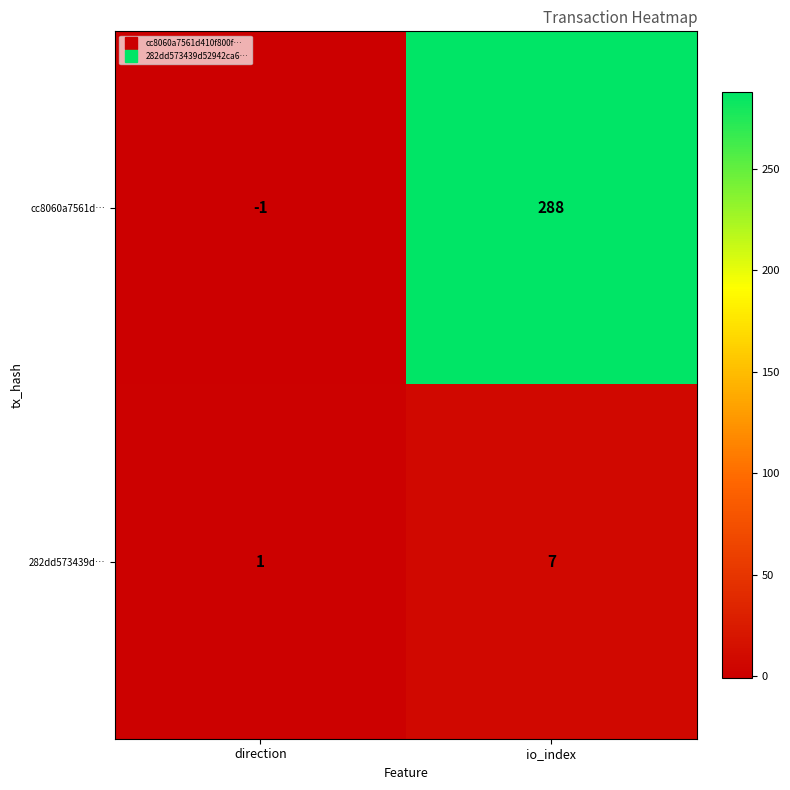

Reading left to right, list all the values displayed in this chart.

cc8060a7561d…: direction=-1	io_index=288
282dd573439d…: direction=1	io_index=7